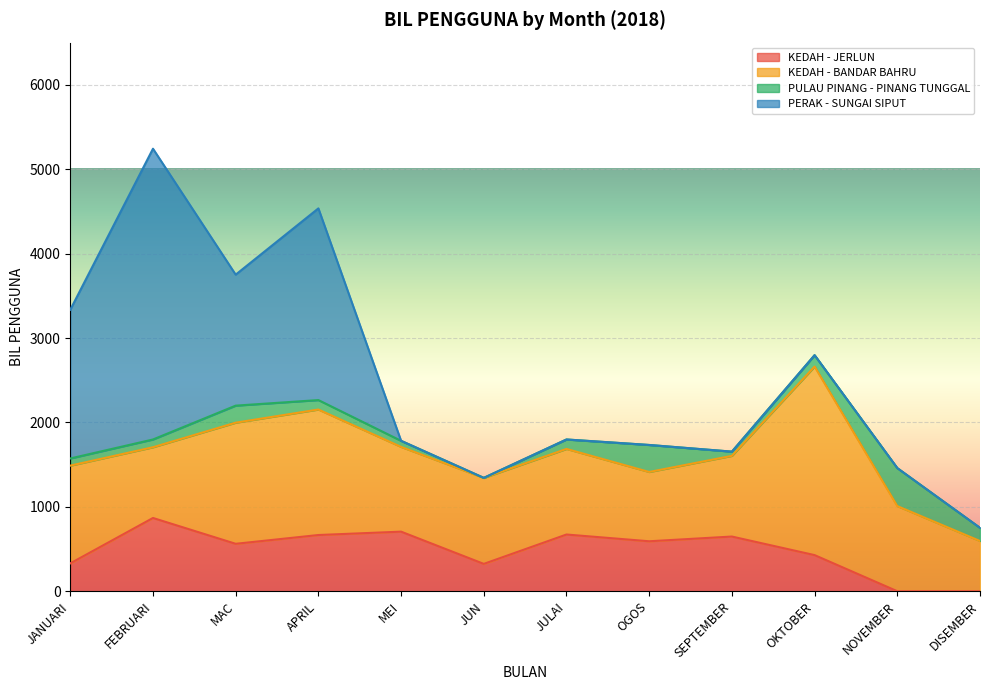

What is the average value of the KEDAH - JERLUN series?

483